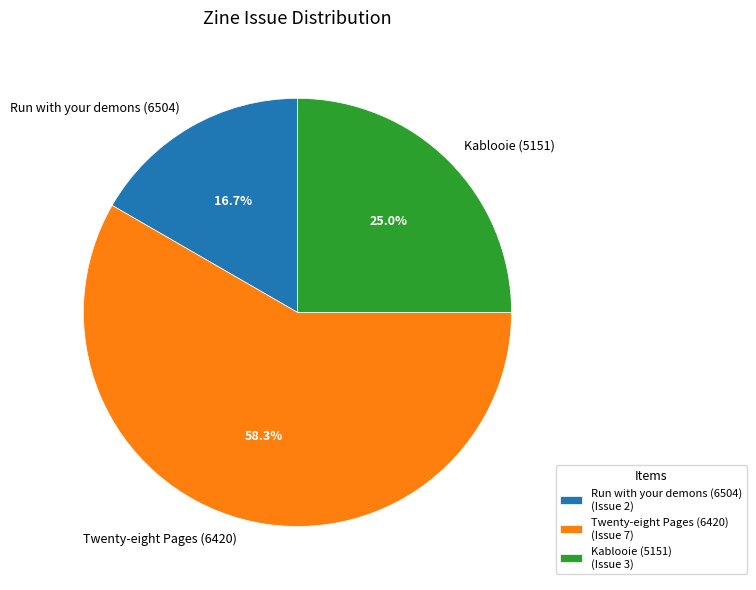

Approximately how many times larger is the value at Kablooie (5151) compared to Twenty-eight Pages (6420)?

0.4